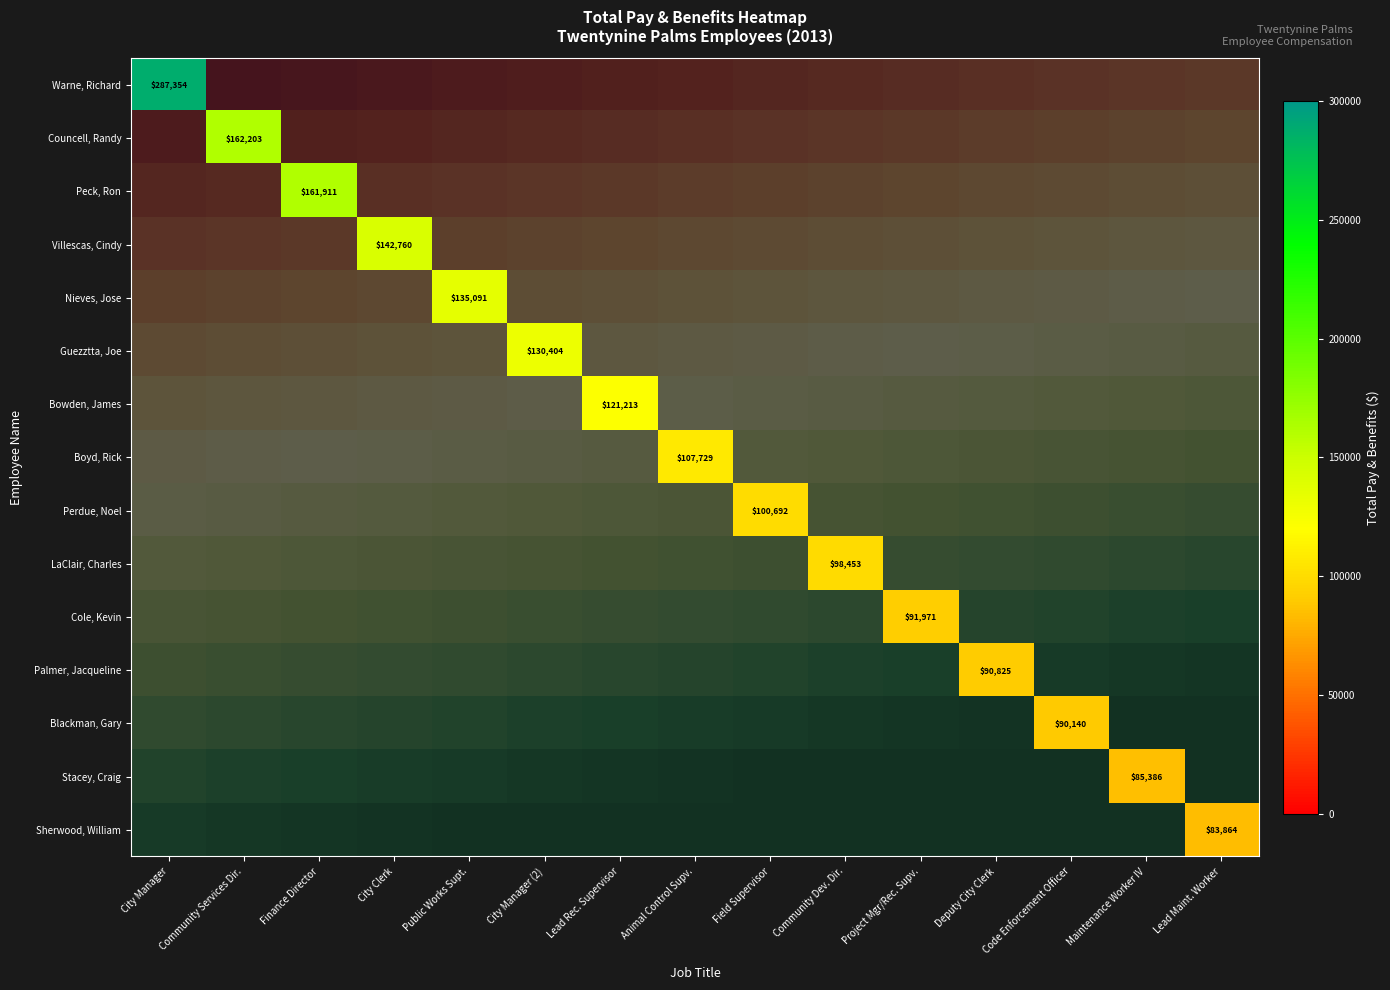

Rank the series by their average value, from highest to lowest.

Warne, Richard, Councell, Randy, Peck, Ron, Villescas, Cindy, Nieves, Jose, Guezztta, Joe, Bowden, James, Boyd, Rick, Perdue, Noel, LaClair, Charles, Cole, Kevin, Palmer, Jacqueline, Blackman, Gary, Stacey, Craig, Sherwood, William